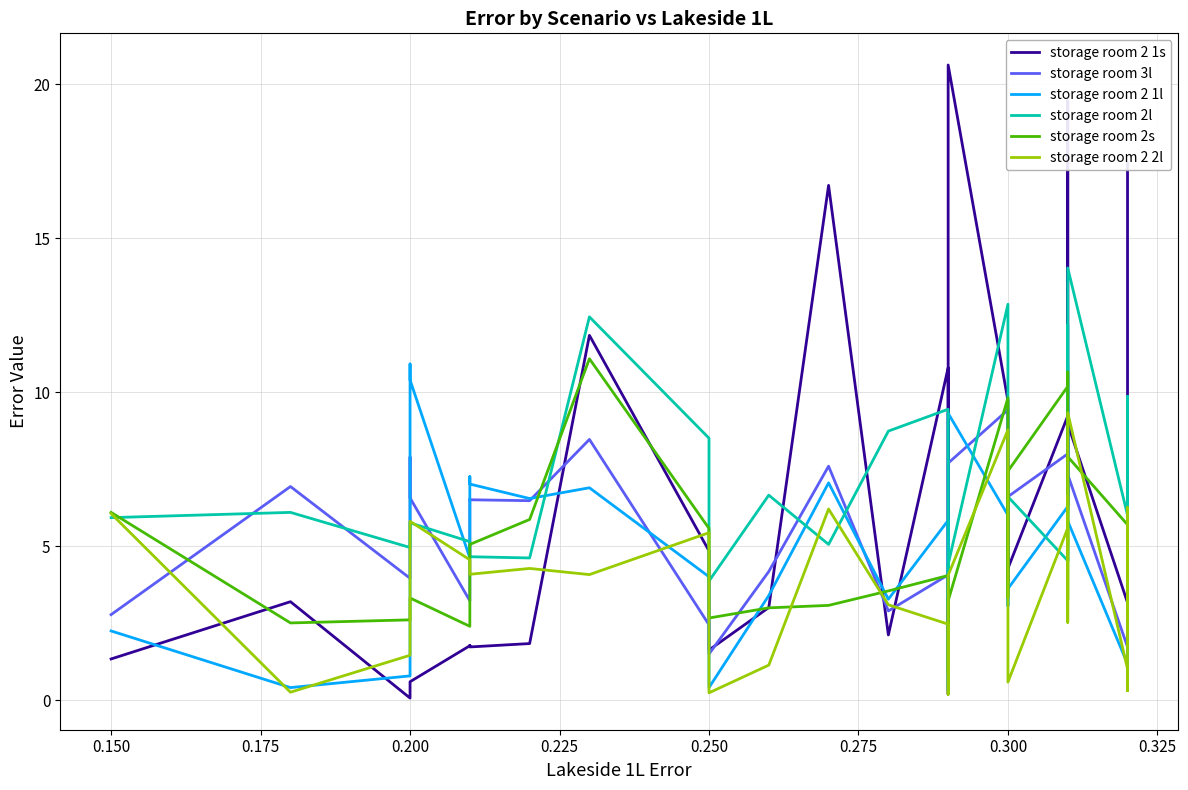

Which series ends up on top after the final intersection of storage room 2 1l and storage room 2 1s?

storage room 2 1s